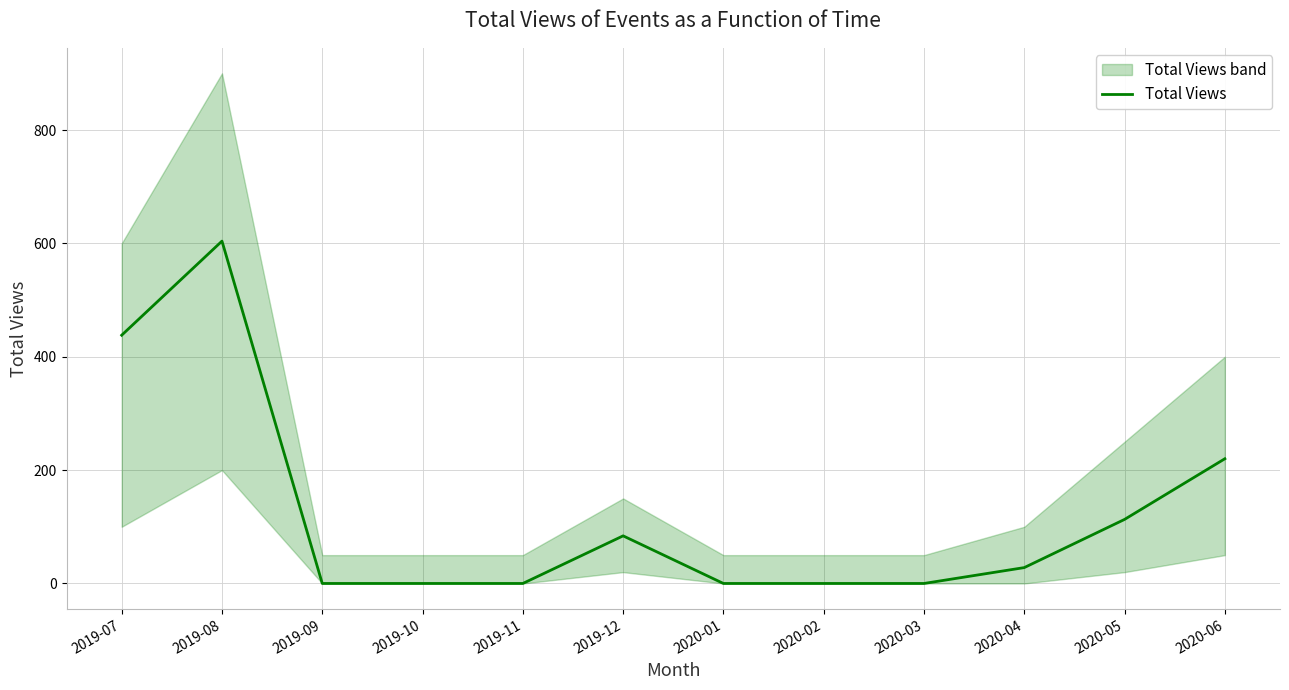

What is the average value?

124